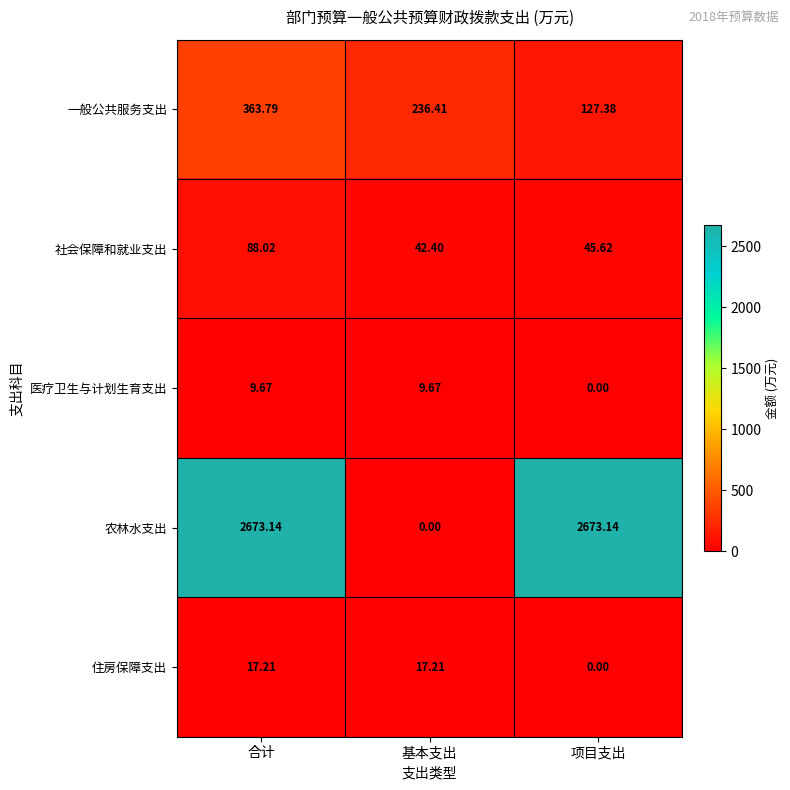

Which series changed the most between 合计 and 项目支出?

一般公共服务支出